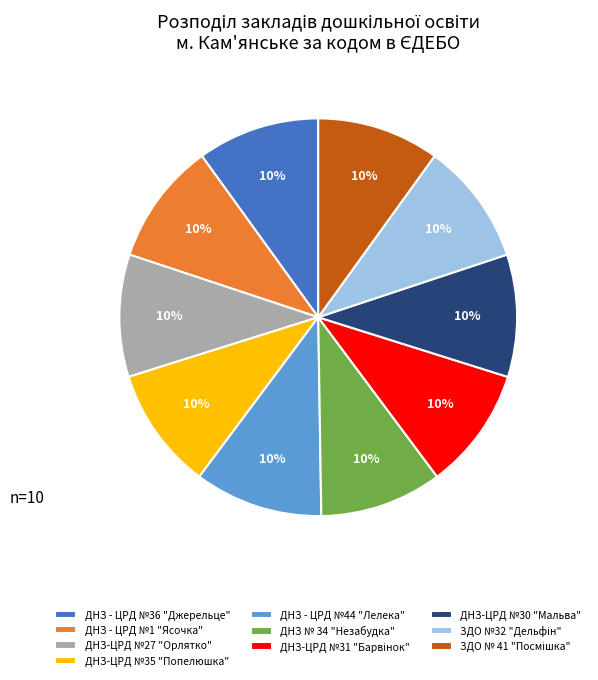

To the nearest percent, what is the average slice percentage?

10%